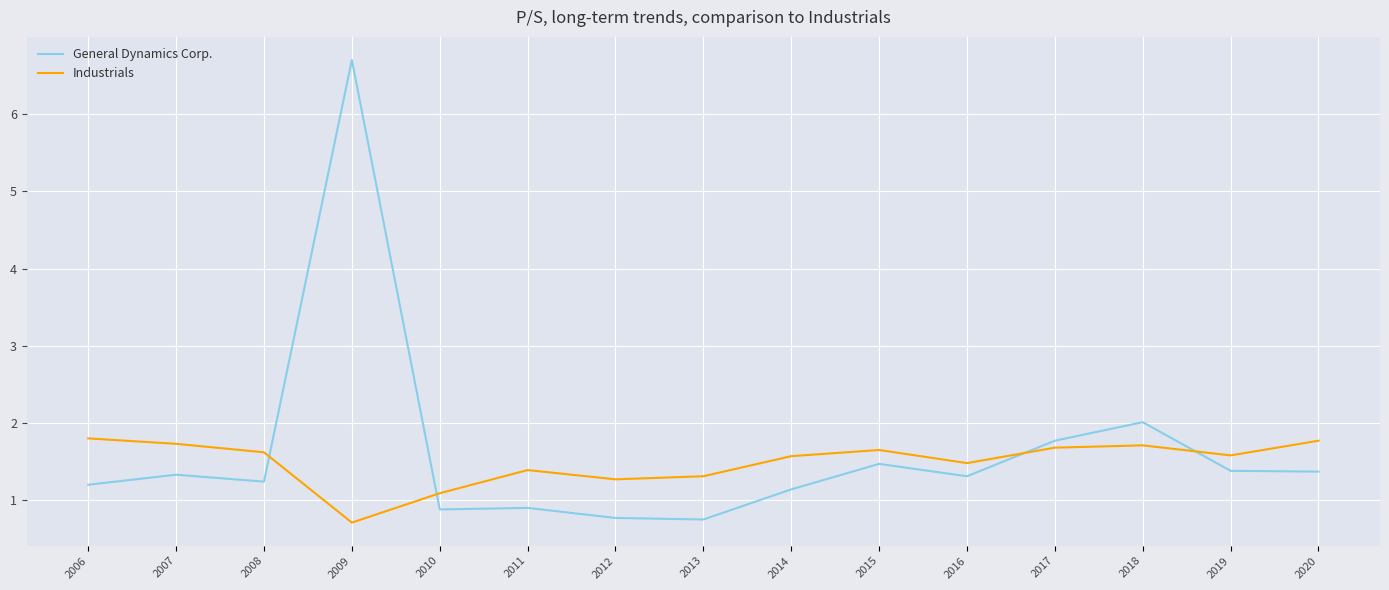

Between which two adjacent categories do Industrials and General Dynamics Corp. first intersect?

2008 and 2009